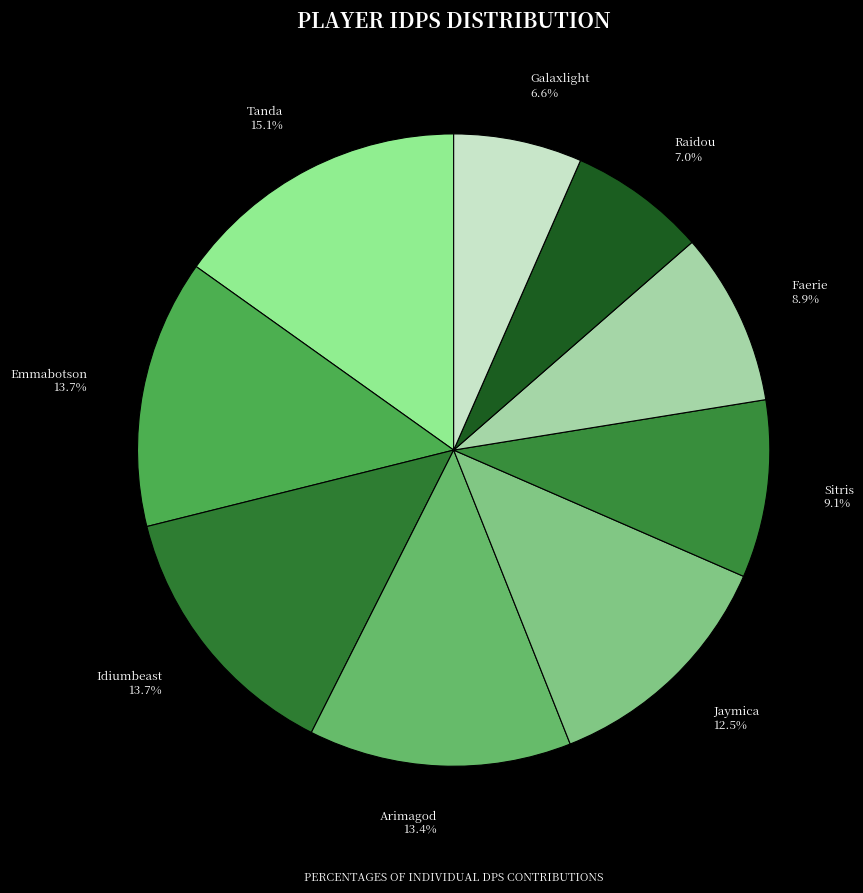

How many slices are in this pie chart?

9